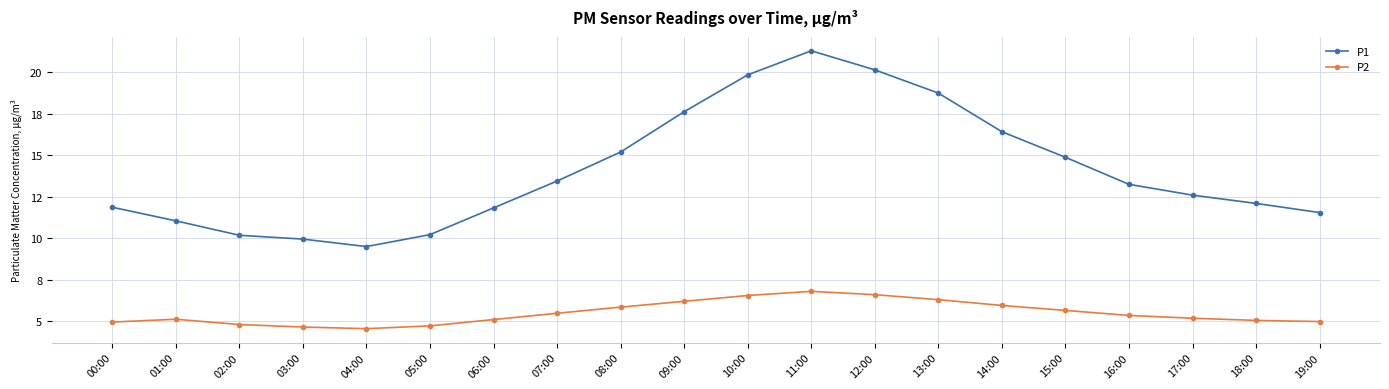

Reading left to right, what are all the values shown in this chart?

P1: 11.9	11.1	10.2	9.9	9.5	10.2	11.8	13.4	15.2	17.6	19.9	21.3	20.1	18.8	16.4	14.9	13.2	12.6	12.1	11.6
P2: 5.0	5.1	4.8	4.7	4.5	4.7	5.1	5.5	5.8	6.2	6.5	6.8	6.6	6.3	6.0	5.7	5.3	5.2	5.0	5.0